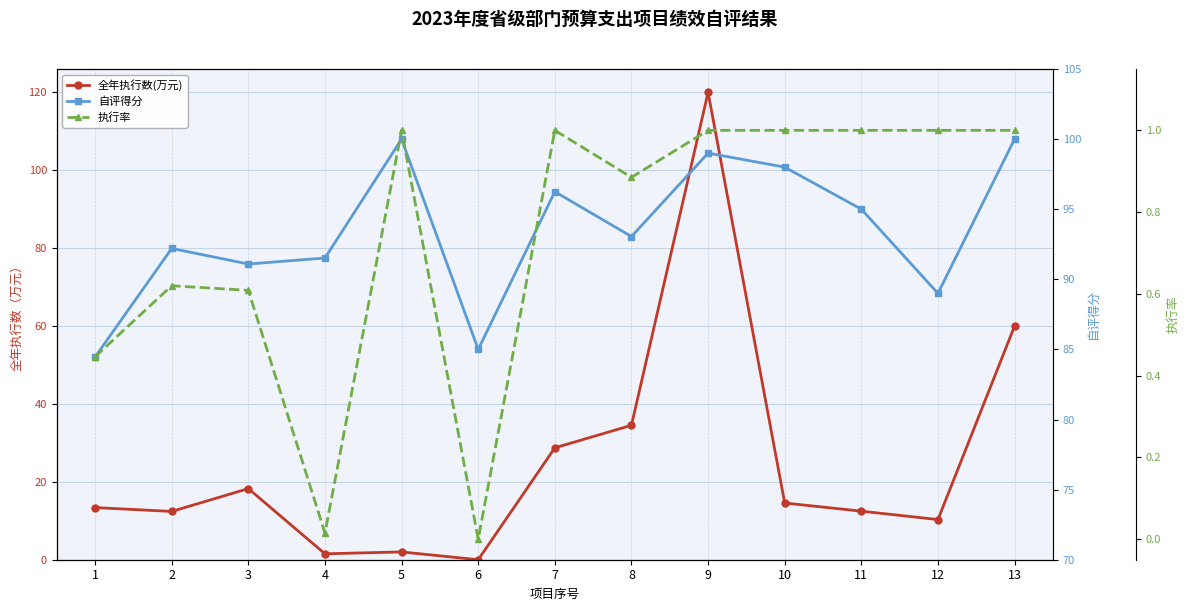

At which category is the sum across all series the highest?

9